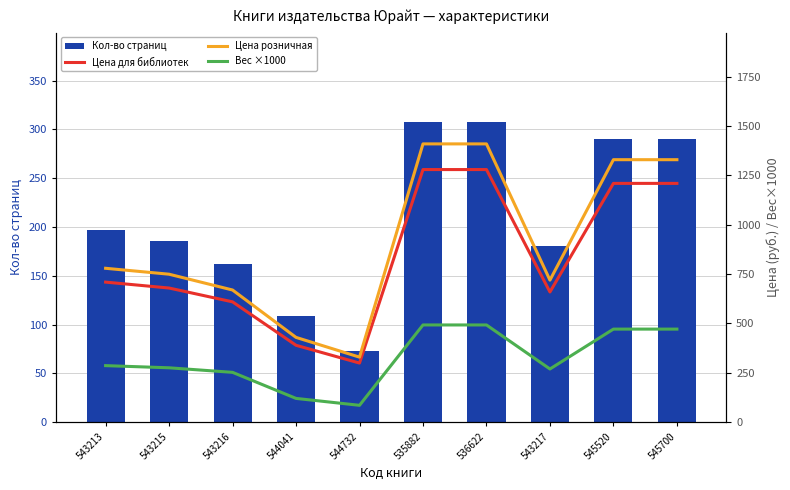

What is the average value of the Кол-во страниц series?

210